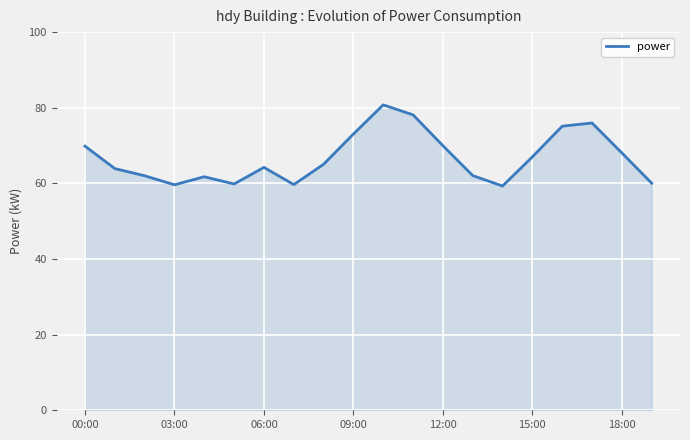

Does the chart have visible grid lines?

Yes